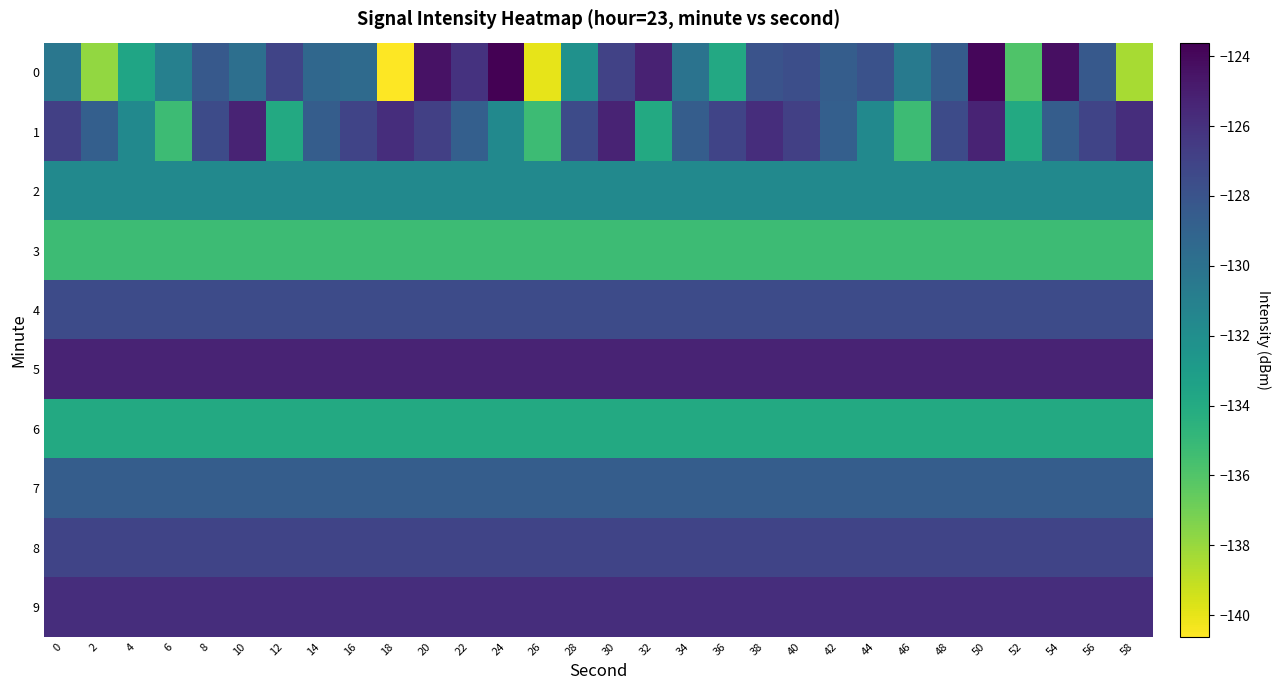

At 48, list the series in order from largest to smallest.

5, 9, 8, 1, 4, 0, 7, 2, 6, 3